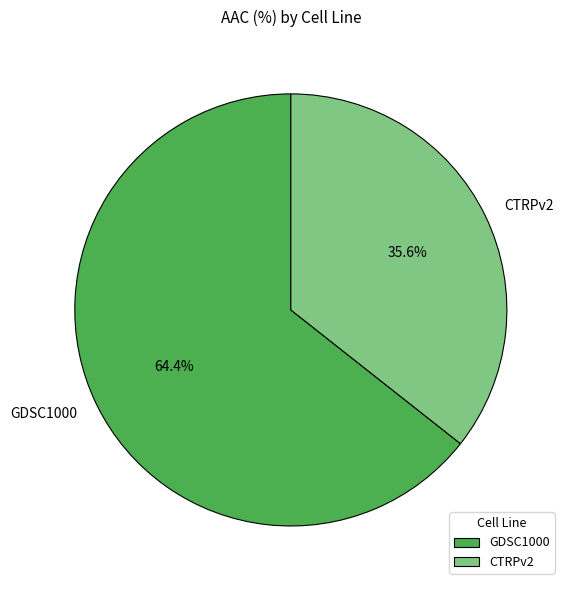

To the nearest percent, what is the average slice percentage?

50%